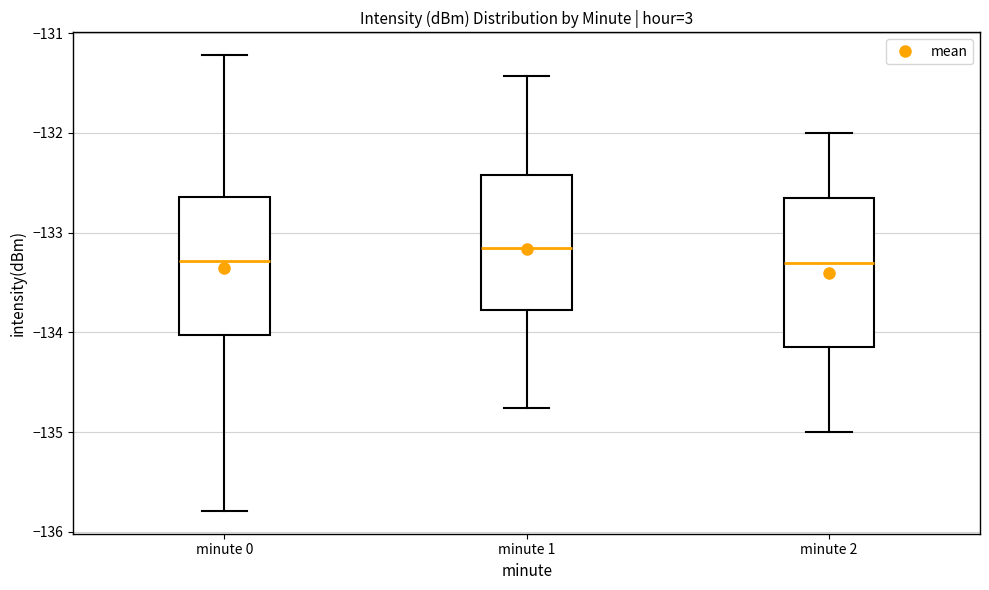

Where is the upper edge of the box for minute 2 on the y-axis? The values are not printed on the chart, so give them approximately, as read against the axis.

-132.6